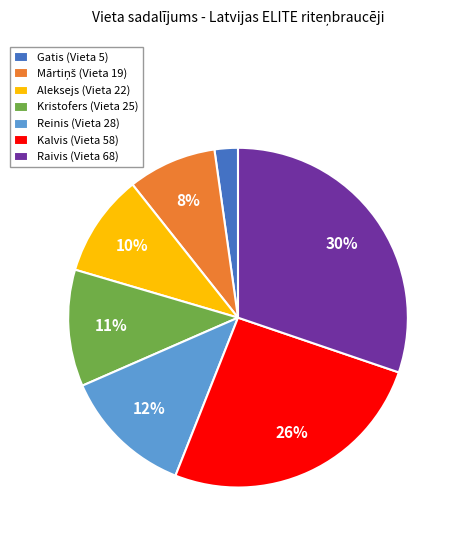

Is there any slice that represents more than half of the pie?

No